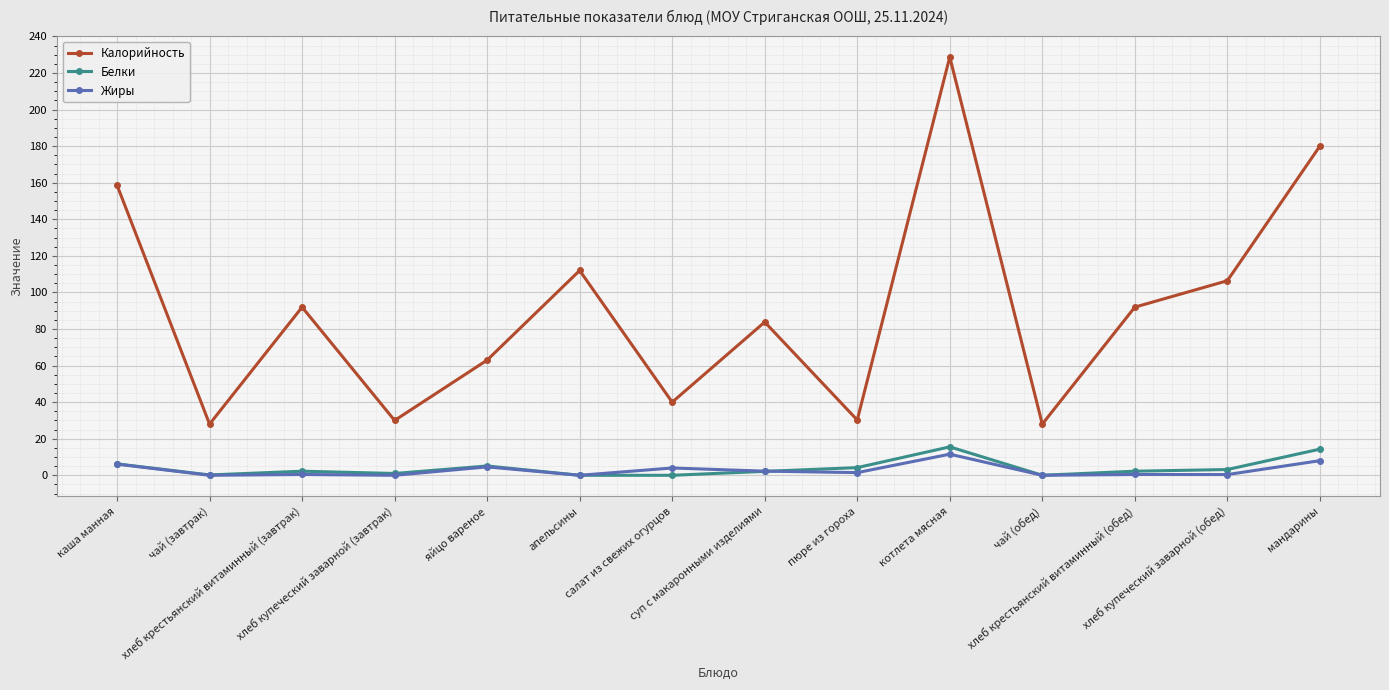

What is the average value of the Жиры series?

2.8